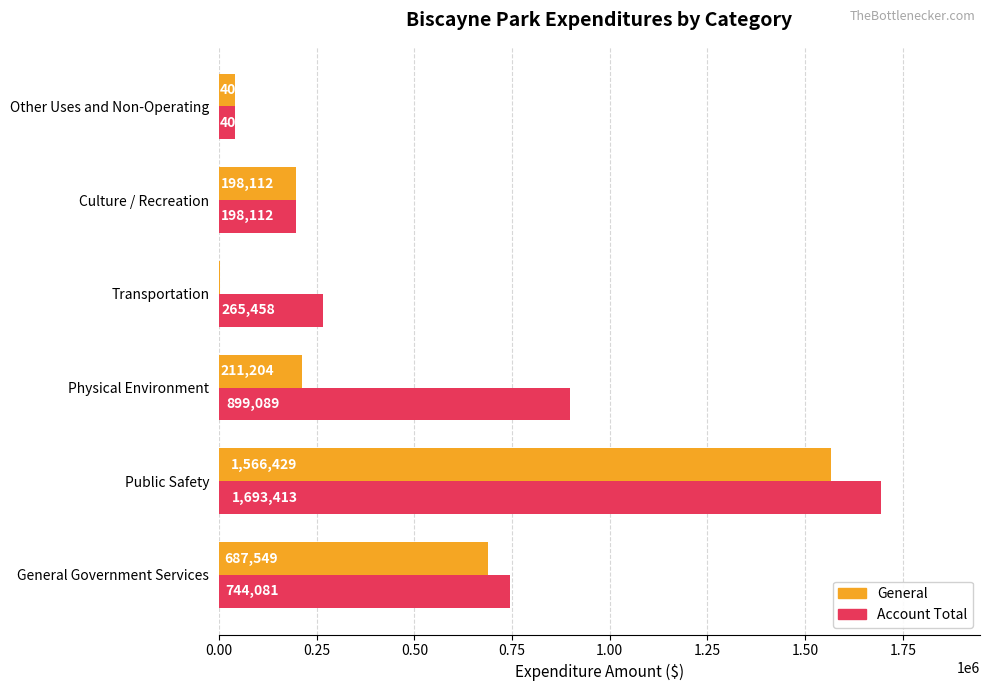

What are all the series names shown in the legend?

General, Account Total